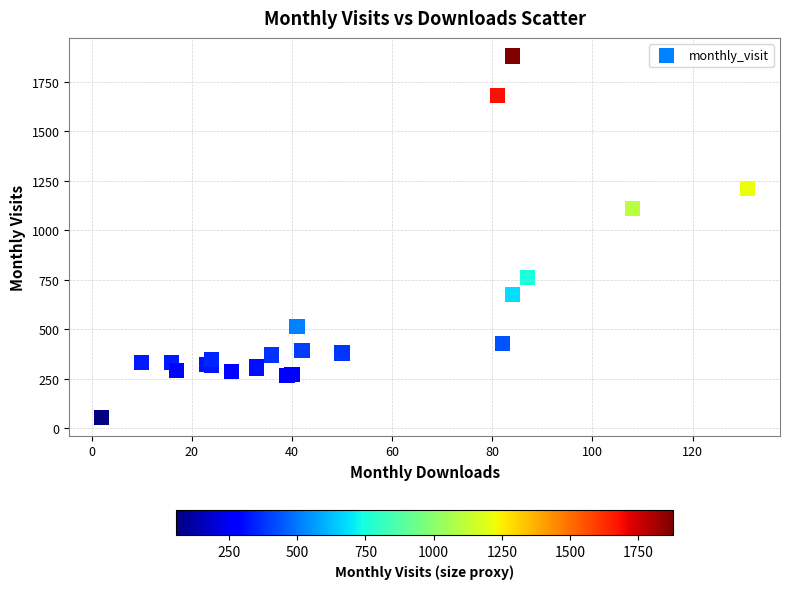

What Y value in the scatter plot is closest to 967?

1109